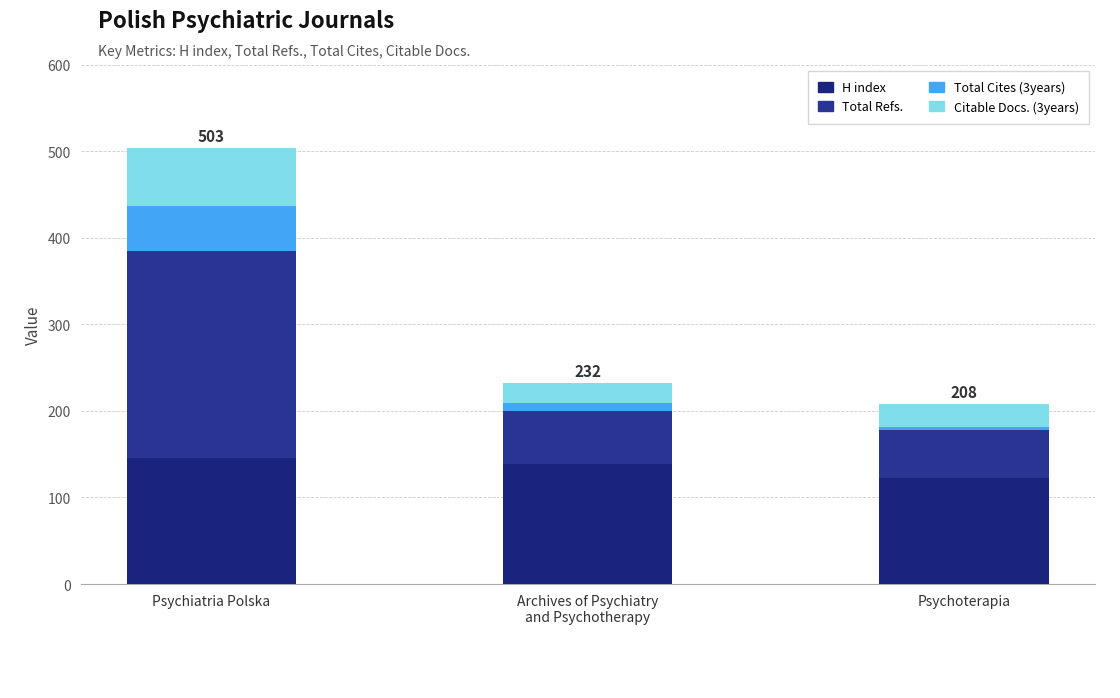

Does the chart contain stacked bars?

Yes